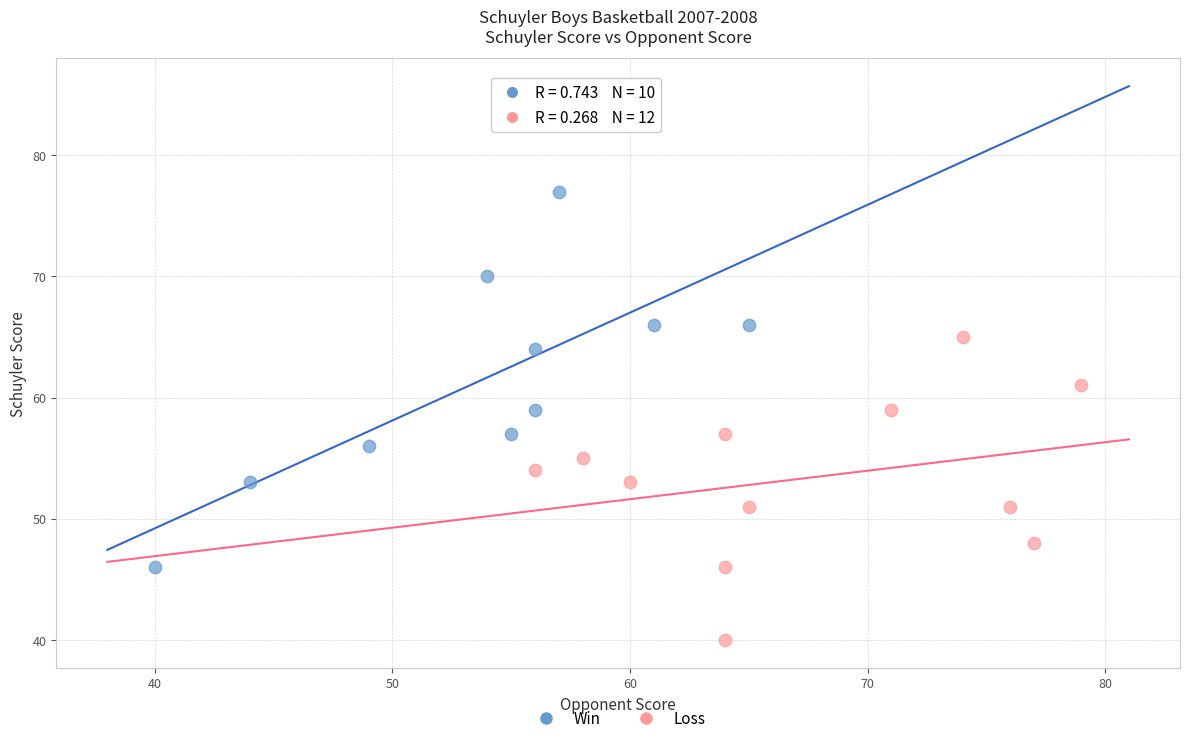

Which series has the widest spread of Y values?

Win